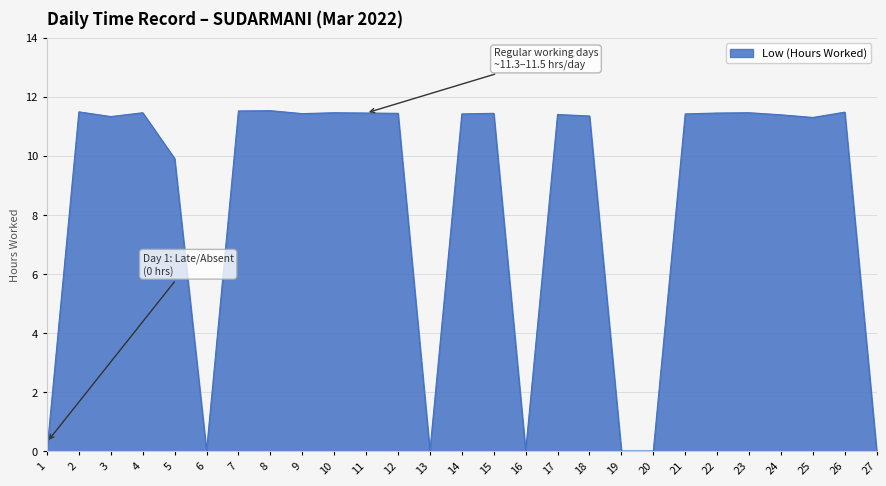

Count the number of values greater than 11.

19